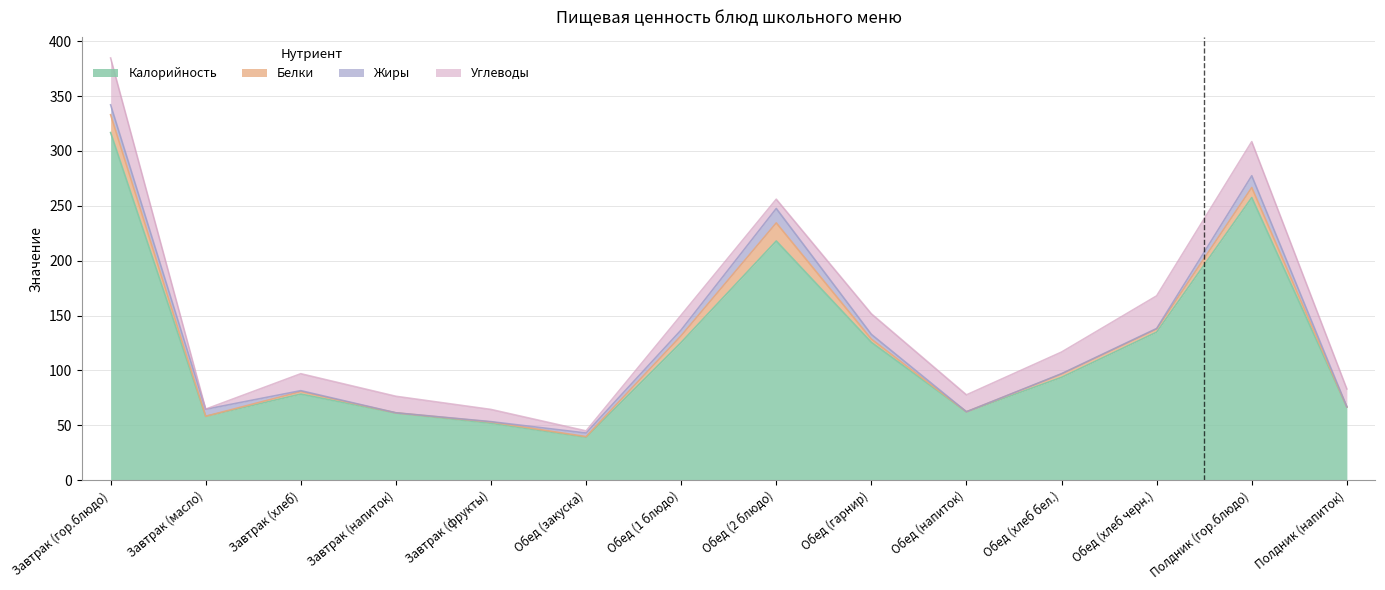

At which label does Калорийность first exceed 93?

Завтрак (гор.блюдо)